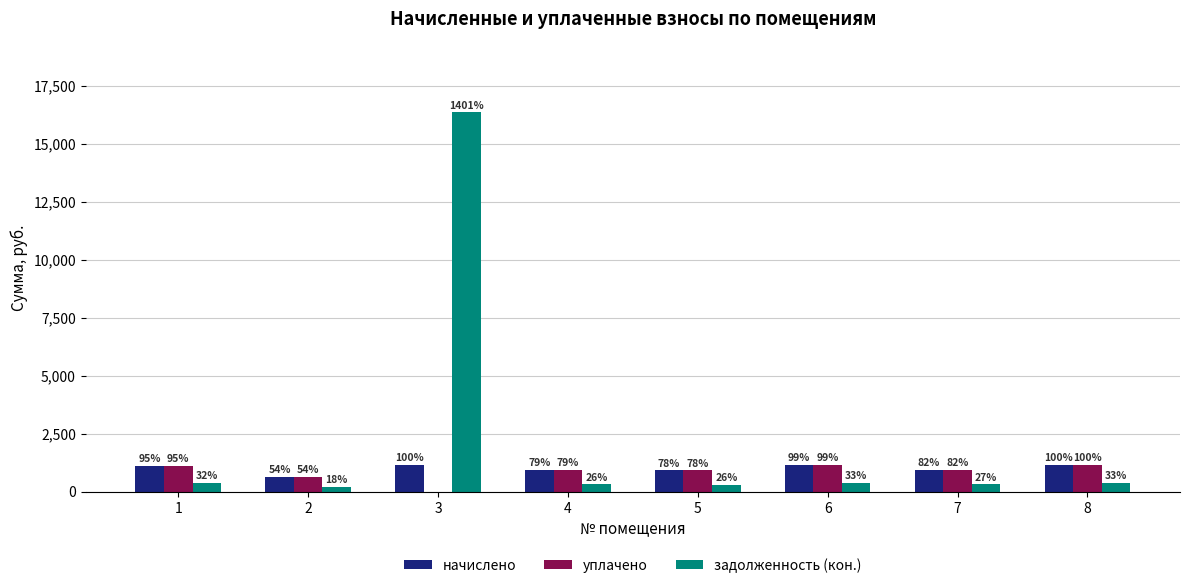

Reading left to right, extract all data points from this chart.

начислено: 1110.2	626.4	1162.1	926.6	911.5	1155.6	952.6	1166.4
уплачено: 1110.2	626.4	0.0	926.6	911.5	1155.6	952.6	1166.4
задолженность (кон.): 370.1	208.8	16345.2	308.9	303.8	385.2	317.5	388.8